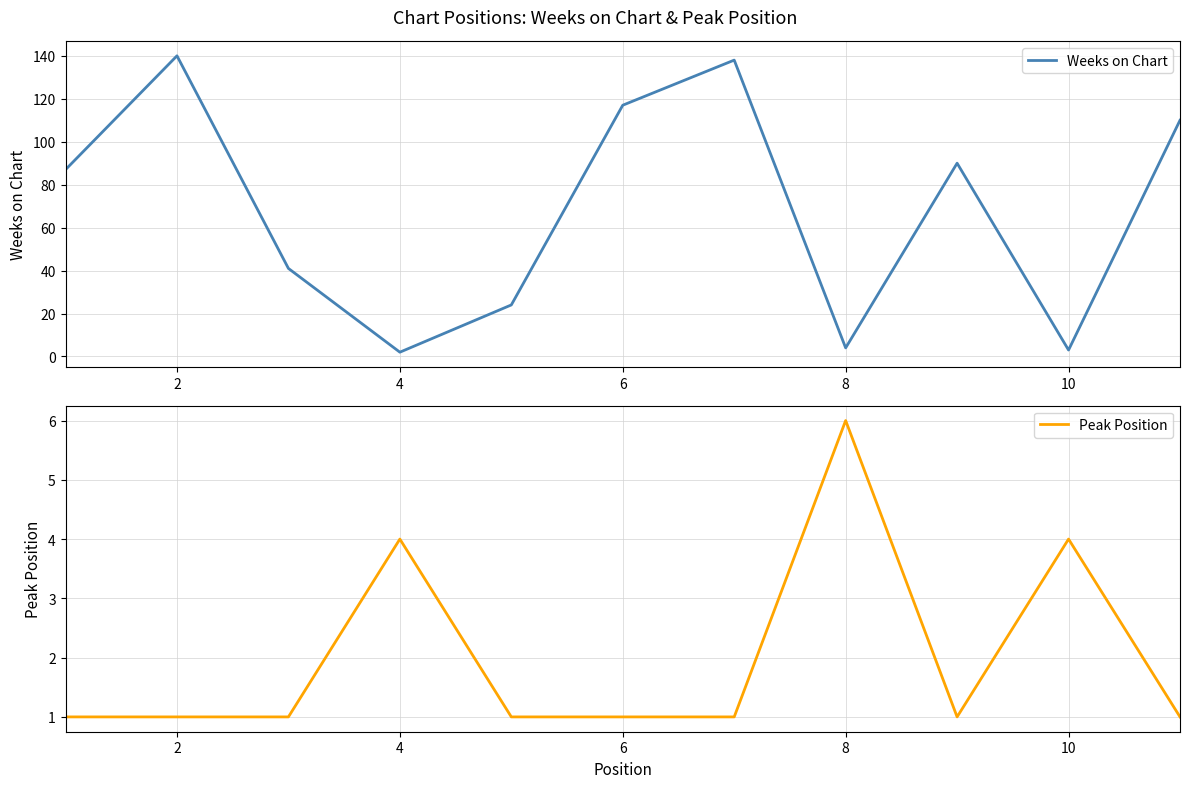

Where does the Weeks on Chart series first go above 87?

2